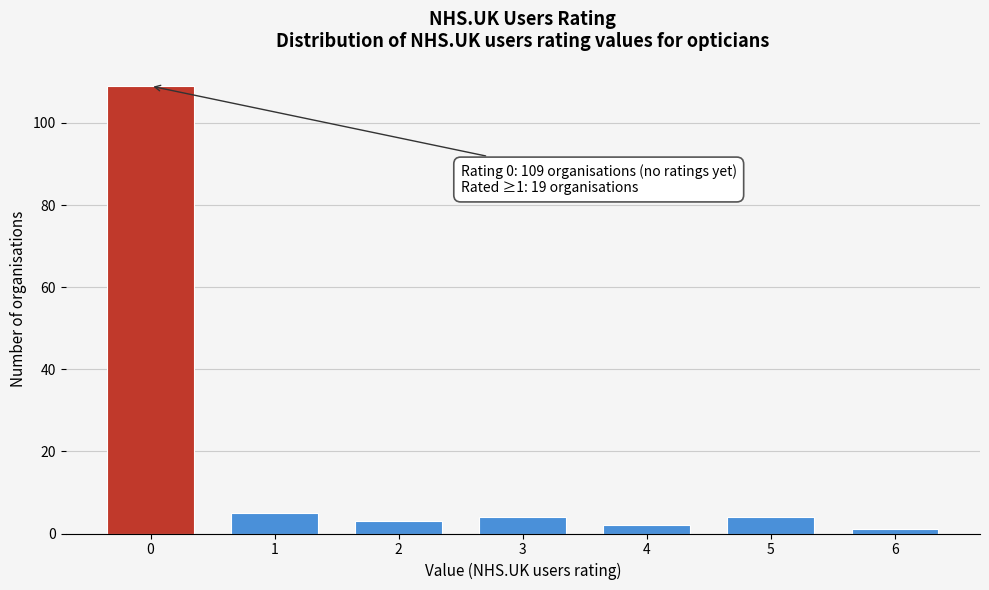

Reading left to right, extract all data points from this chart.

109	5	3	4	2	4	1